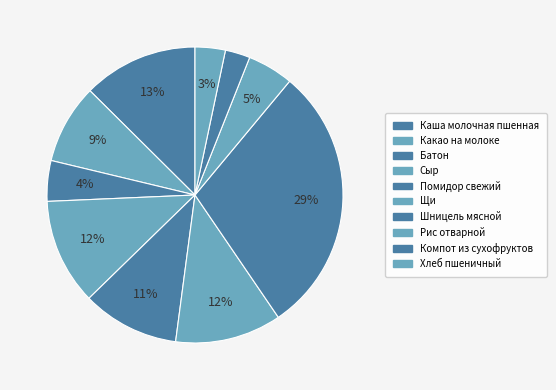

What is the largest slice in the pie chart?

Шницель мясной